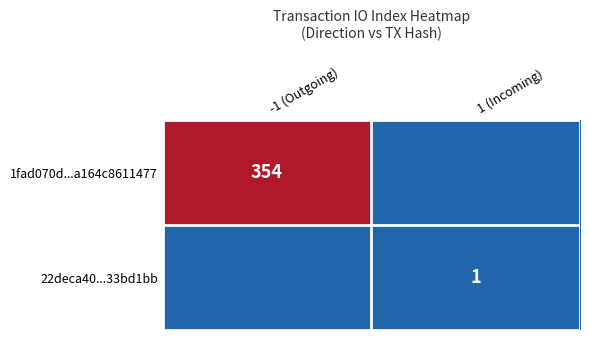

The 1fad070d...a164c8611477 series shows 354 at -1 (Outgoing). True or false?

True